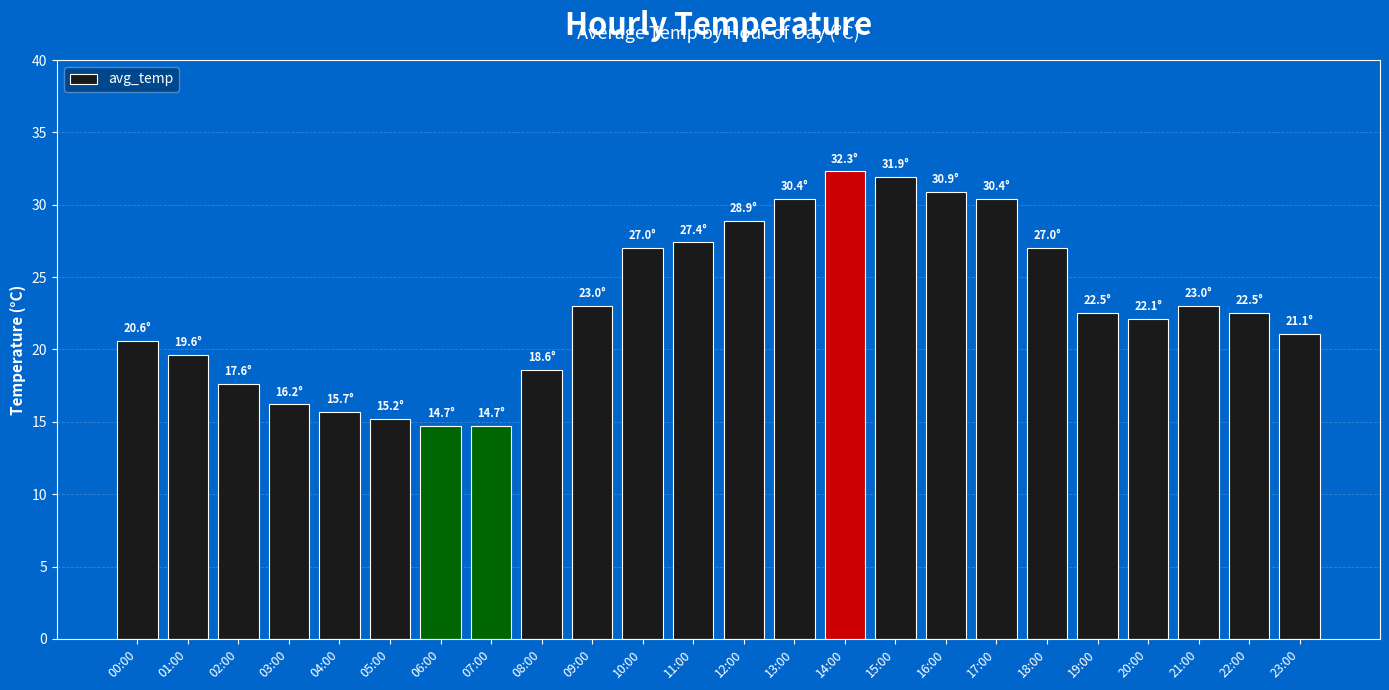

What is the ratio of the value at 17:00 to the value at 02:00?

1.7